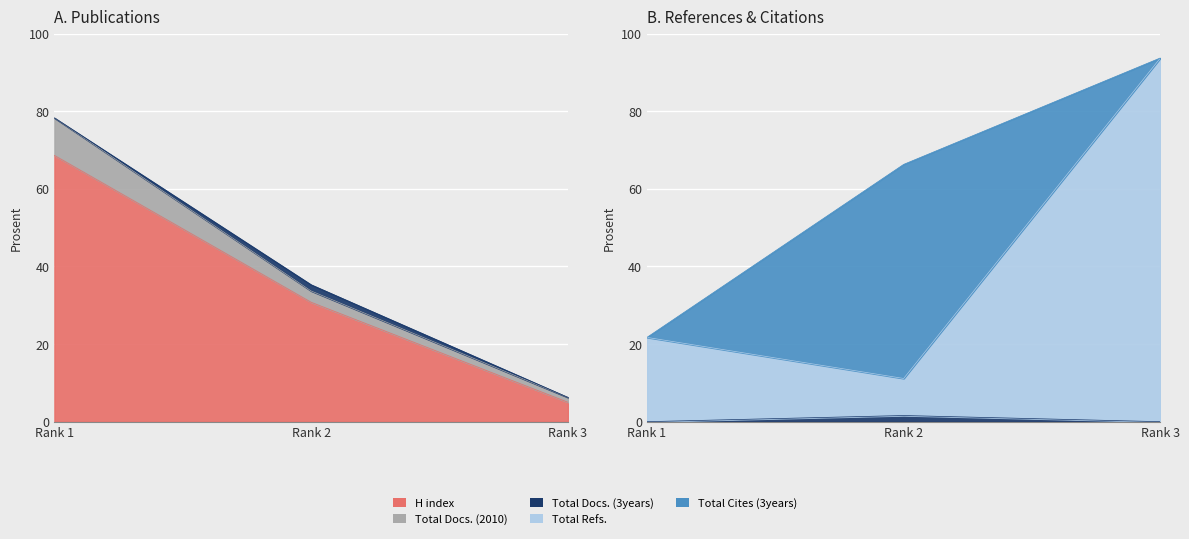

True or false: Total Docs. (2010) has a value of 6.2 at Rank 3.

True